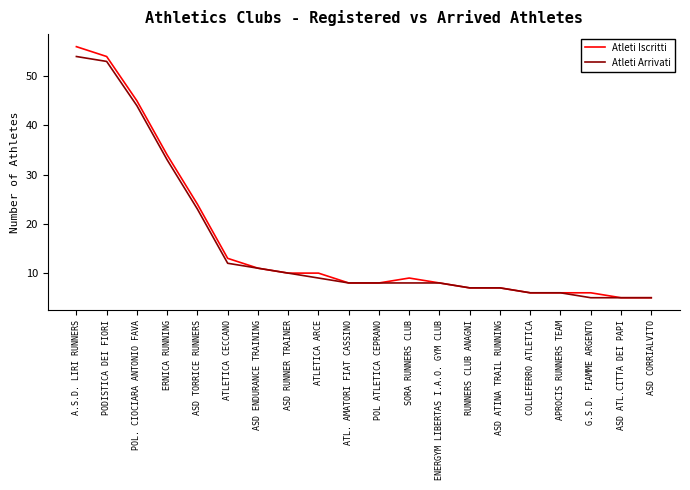

What position from the right is APROCIS RUNNERS TEAM?

4